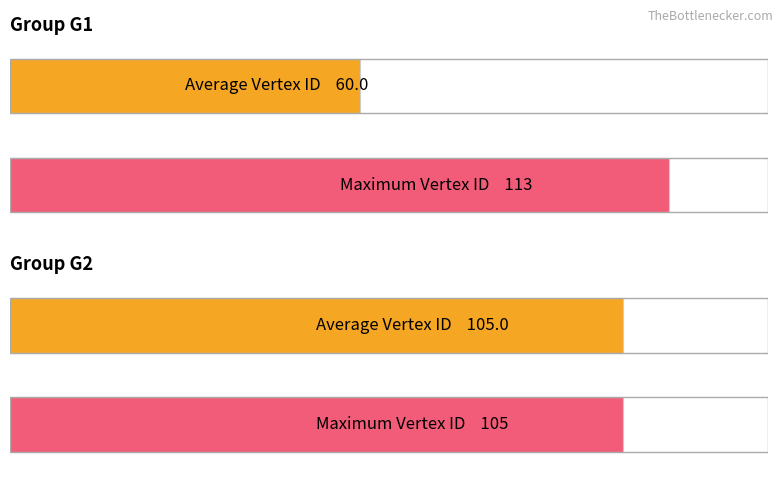

Is it true that Average Vertex ID equals 104.3 at G1?

False